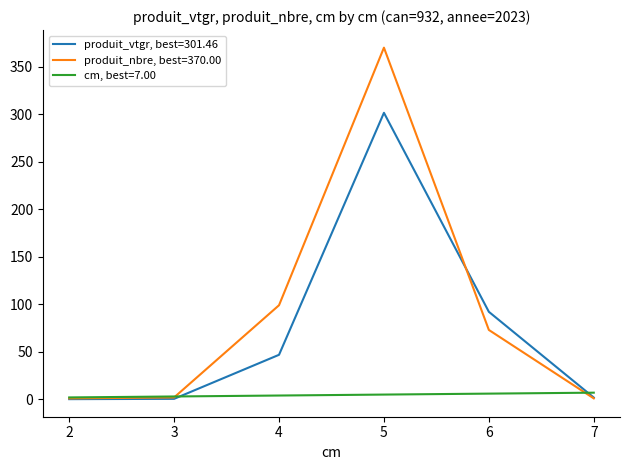

Which series has the largest range (max minus min)?

produit_nbre, best=370.00